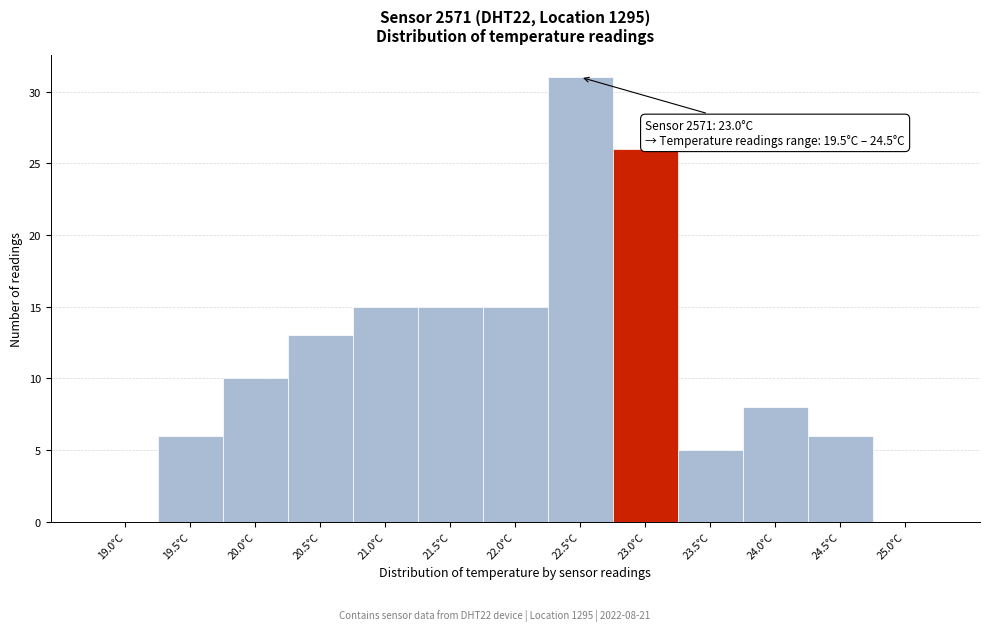

Over which range of the x-axis is the bar tallest?

22.25 to 22.75